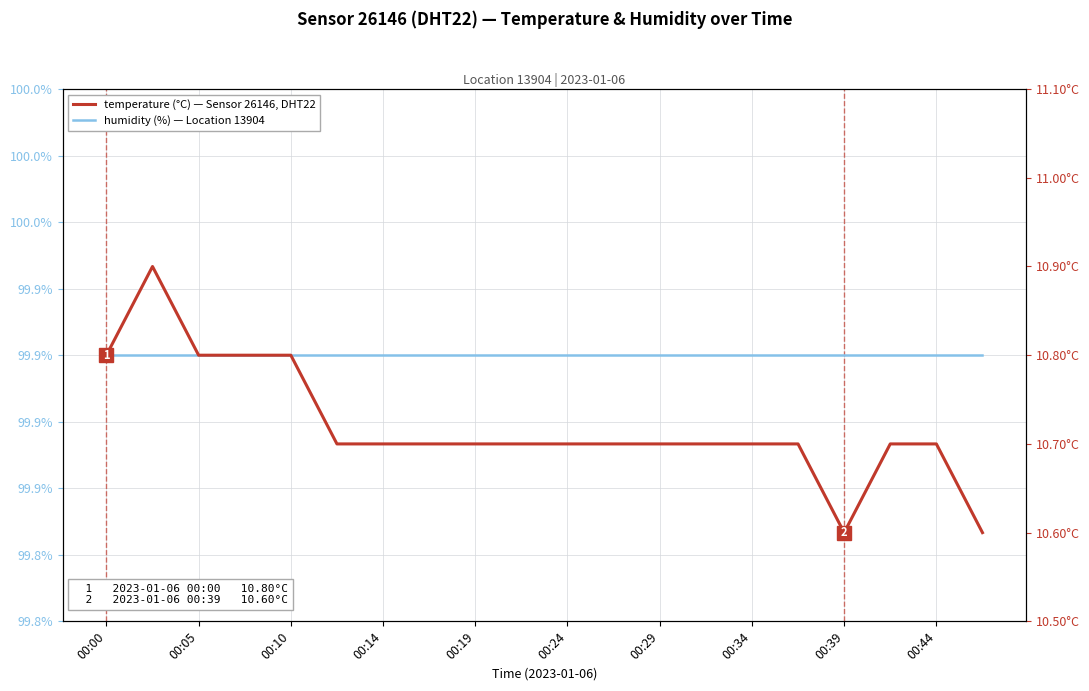

At 00:24, list the series in order from smallest to largest.

temperature, humidity